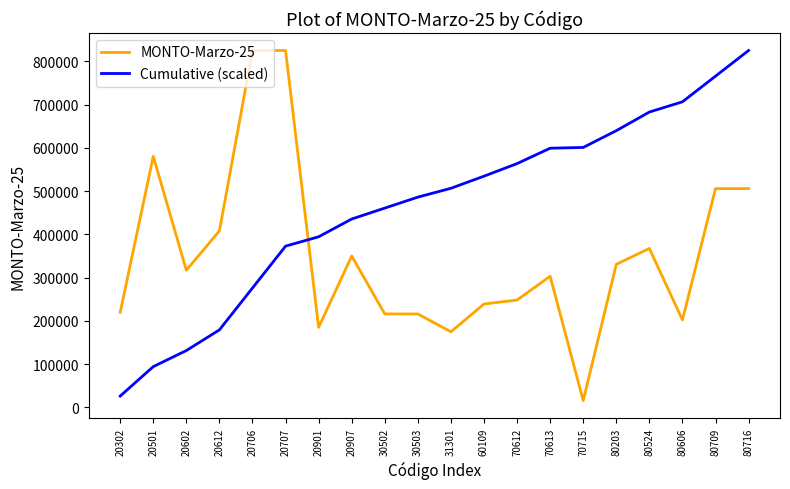

What is the difference between the Cumulative (scaled) values at 80524 and 20302?

657229.6